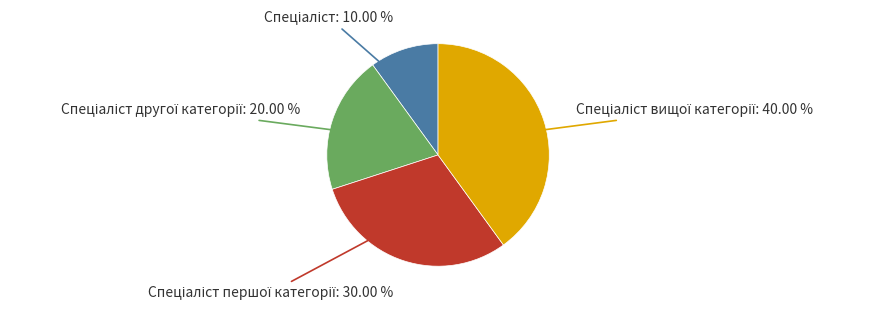

Is there a majority slice in this chart?

No